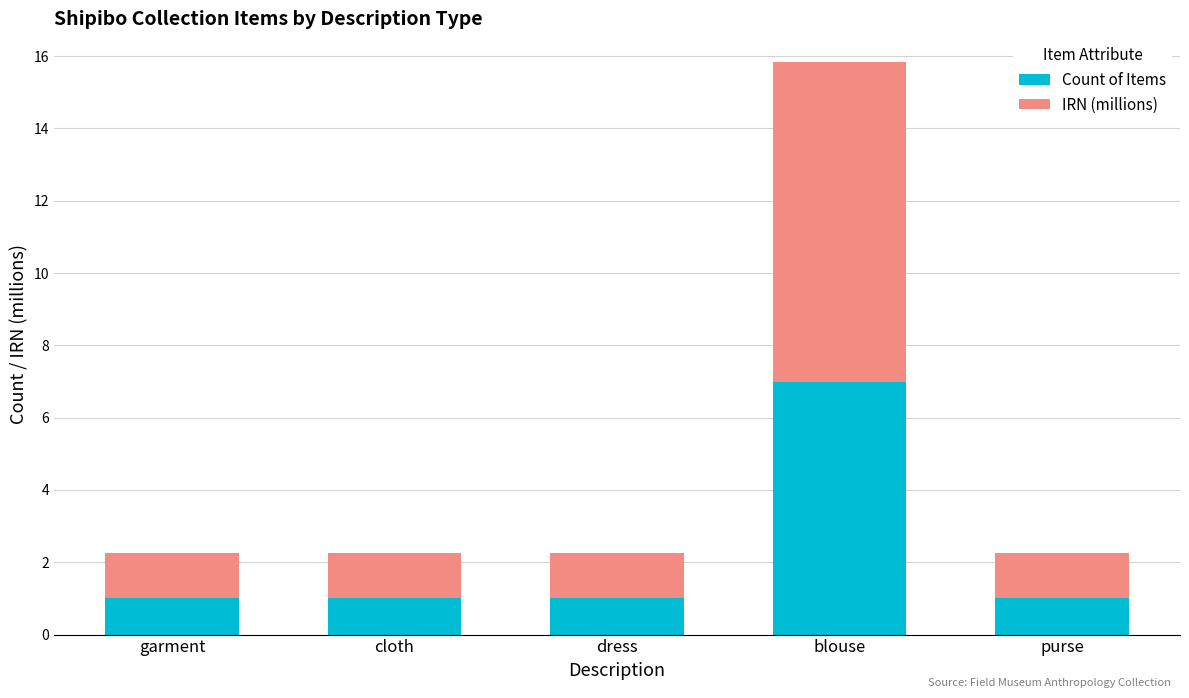

At which category is the sum across all series the highest?

blouse